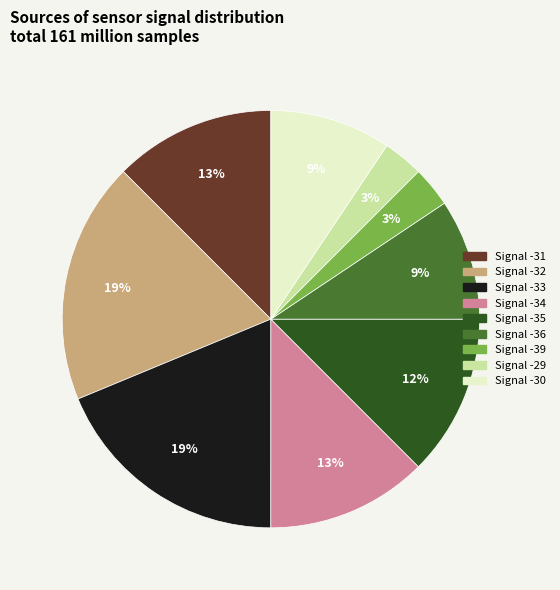

Is there a majority slice in this chart?

No